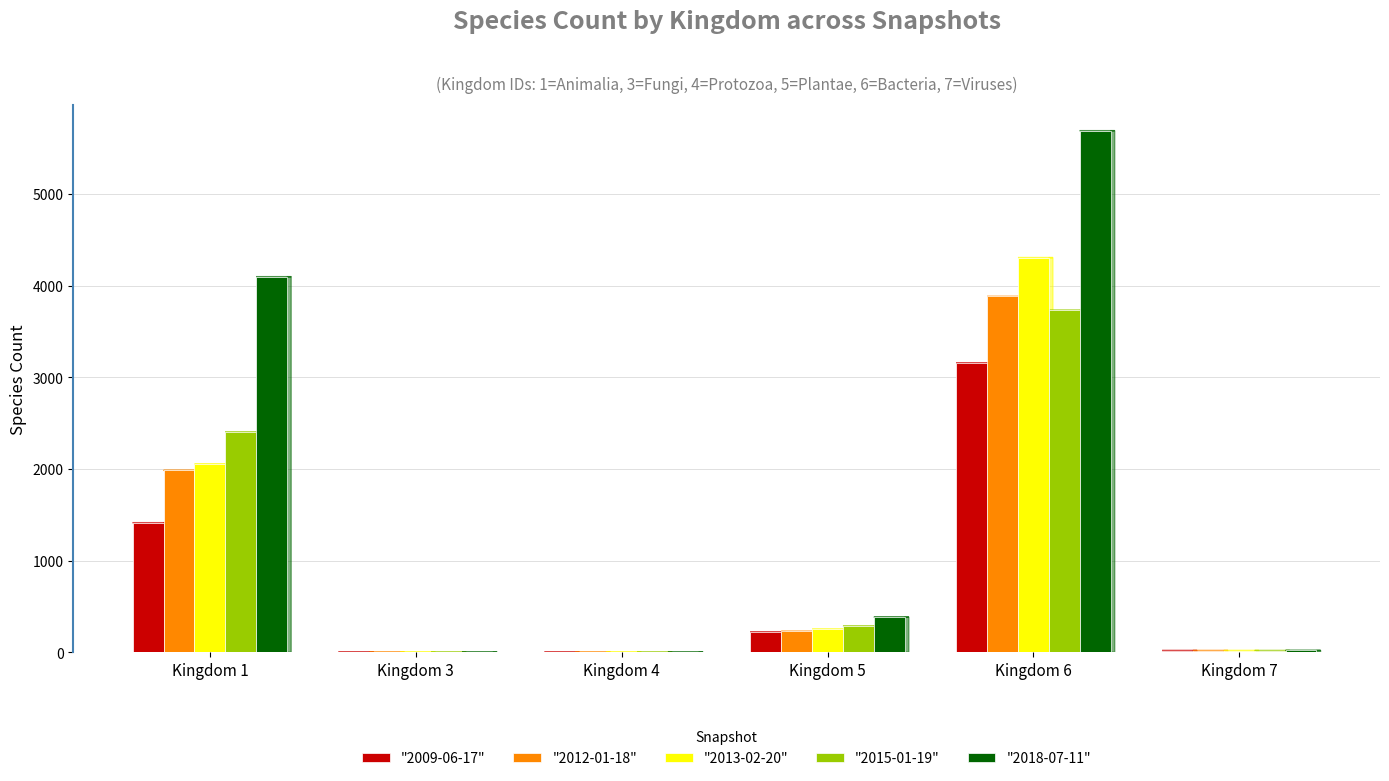

Is the value of "2015-01-19" at Kingdom 1 greater than the value of "2013-02-20" at Kingdom 4?

Yes